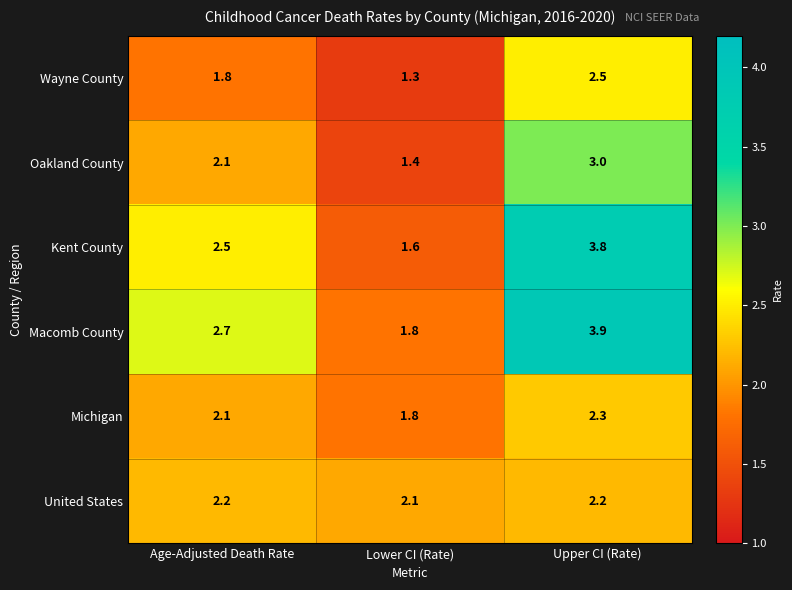

Which series has the largest range (max minus min)?

Kent County